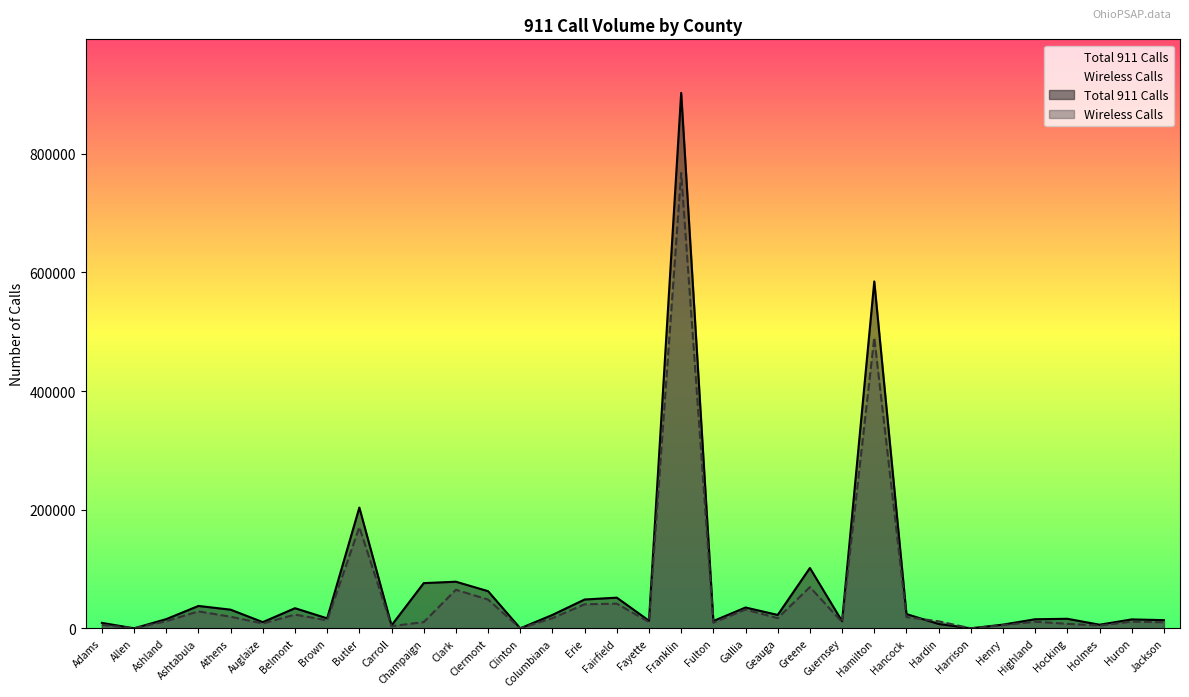

The Wireless Calls series shows 5507 at Fulton. True or false?

False